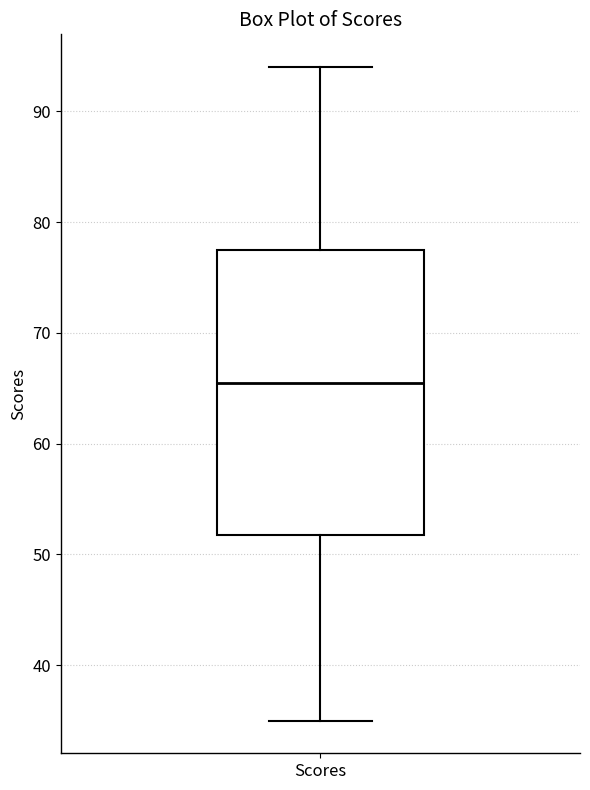

Where does the upper whisker of the box for Scores end on the y-axis? The values are not printed on the chart, so give them approximately, as read against the axis.

94